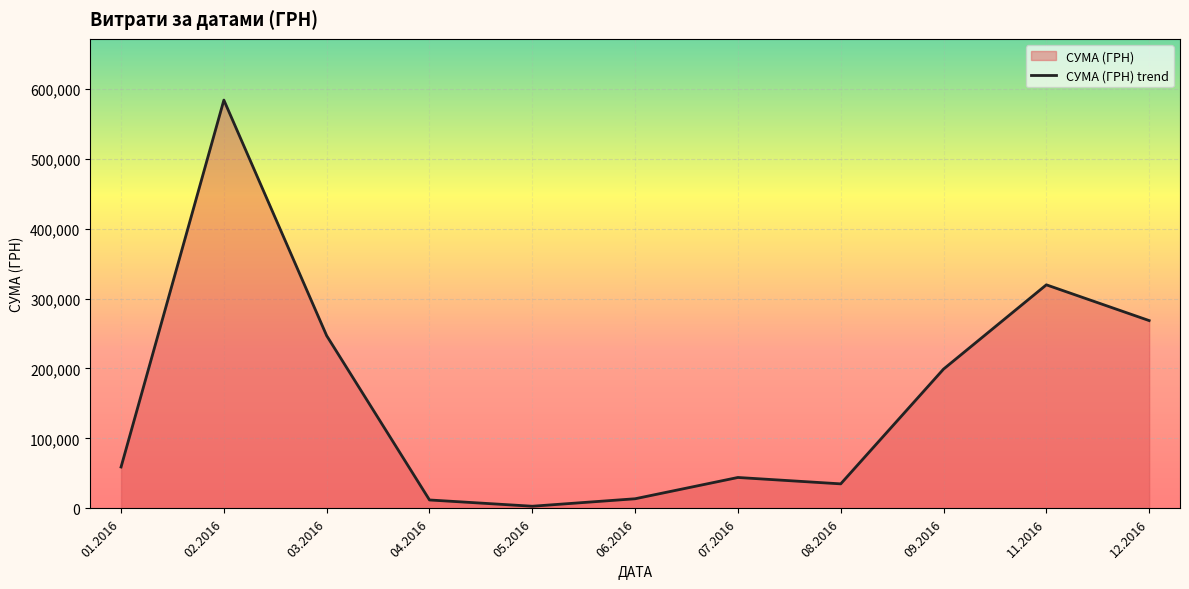

Rank the categories by value from highest to lowest.

02.2016, 11.2016, 12.2016, 03.2016, 09.2016, 01.2016, 07.2016, 08.2016, 06.2016, 04.2016, 05.2016